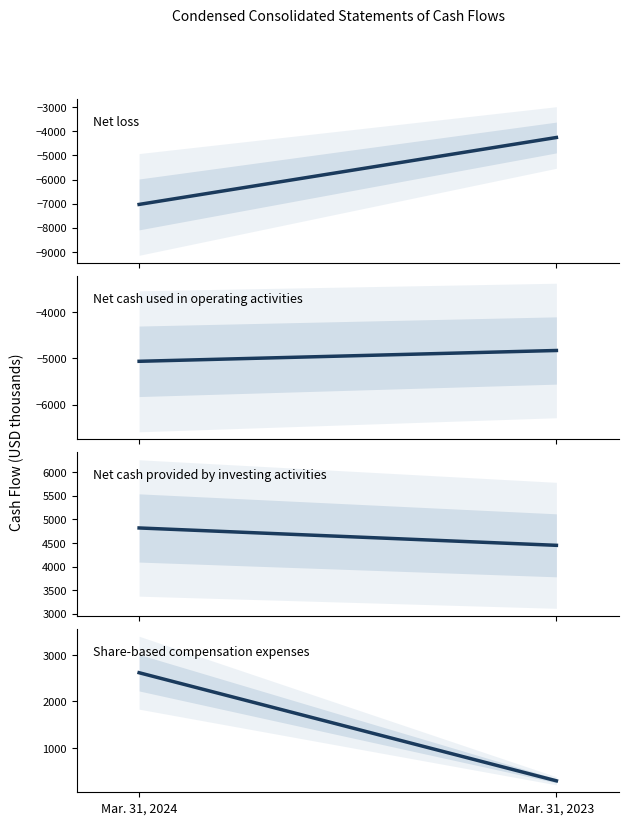

How many data points in Share-based compensation expenses are less than 2618?

1